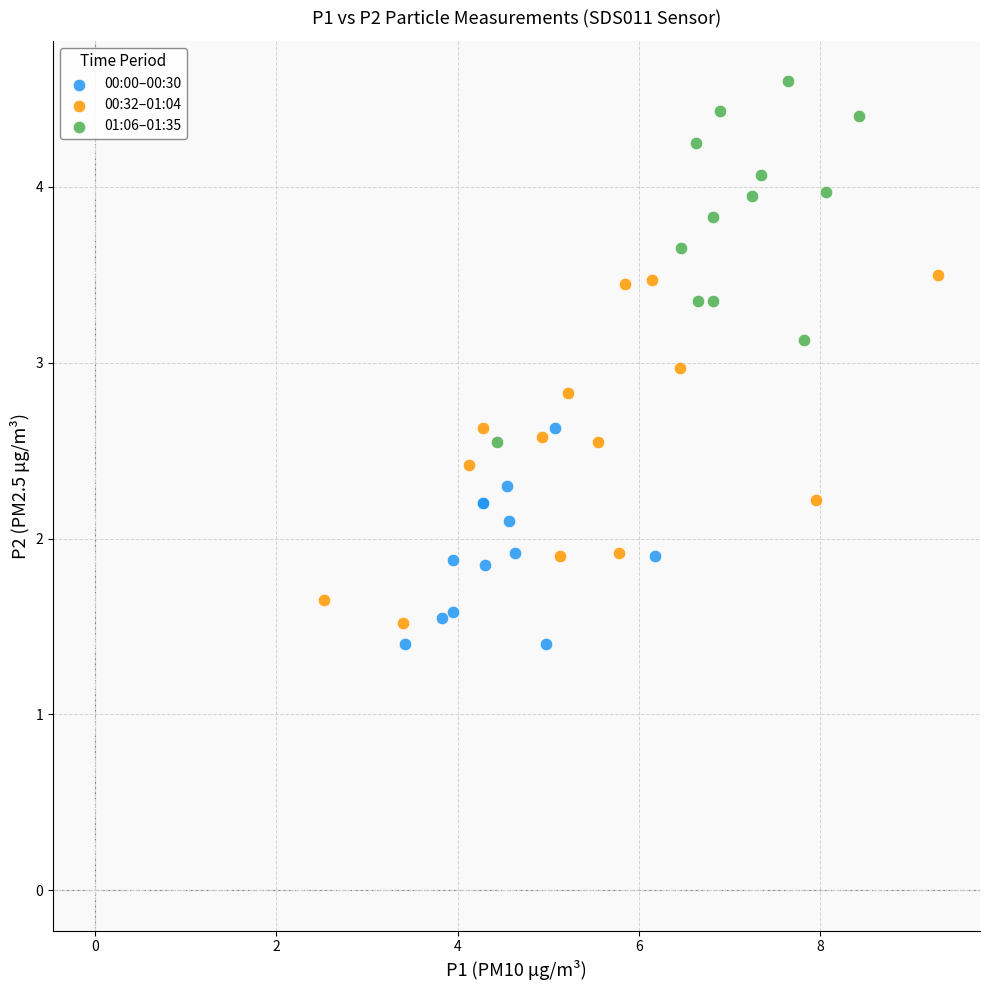

Which series contains the highest Y value?

01:06–01:35